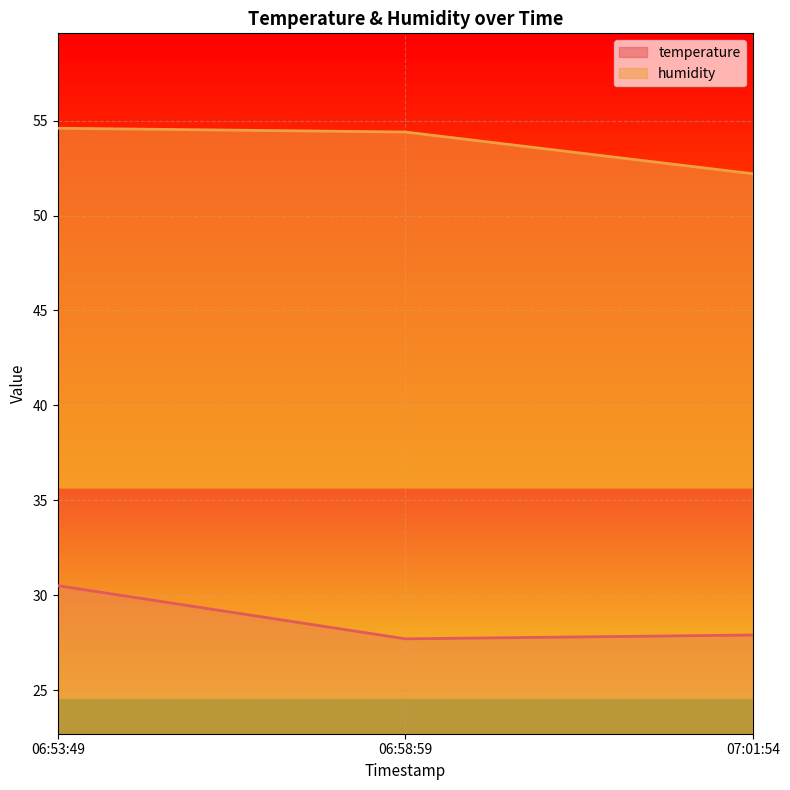

Rank the series at 06:53:49 from lowest to highest value.

temperature, humidity